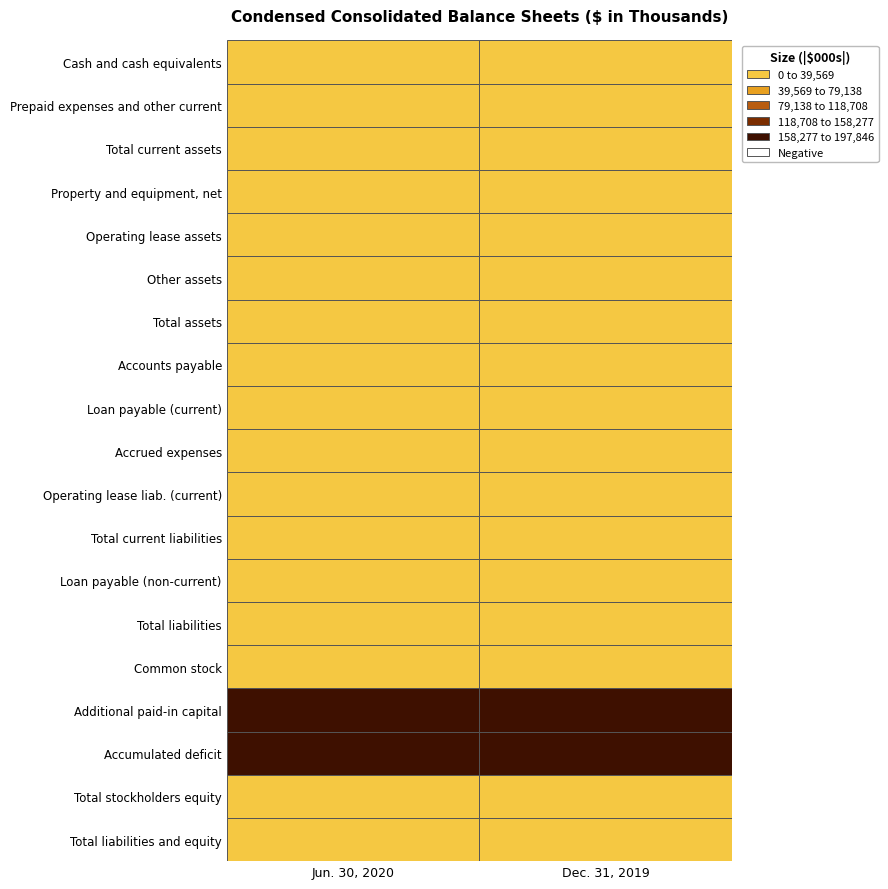

Reading left to right, list all the values displayed in this chart.

Cash and cash equivalents: 0=26453	1=30007
Prepaid expenses and other current: 0=1923	1=3028
Total current assets: 0=28376	1=33035
Property and equipment, net: 0=318	1=401
Operating lease assets: 0=291	1=549
Other assets: 0=123	1=123
Total assets: 0=29108	1=34108
Accounts payable: 0=570	1=3048
Loan payable (current): 0=3992	1=3992
Accrued expenses: 0=1885	1=3370
Operating lease liab. (current): 0=296	1=498
Total current liabilities: 0=6743	1=10908
Loan payable (non-current): 0=3992	1=5988
Total liabilities: 0=10735	1=16910
Common stock: 0=32	1=25
Additional paid-in capital: 0=197846	1=182117
Accumulated deficit: 0=-179505	1=-164944
Total stockholders equity: 0=18373	1=17198
Total liabilities and equity: 0=29108	1=34108